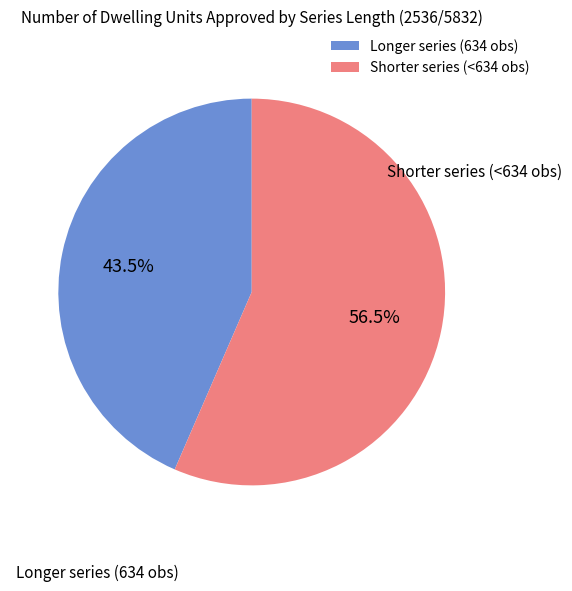

How many slices are in this pie chart?

2